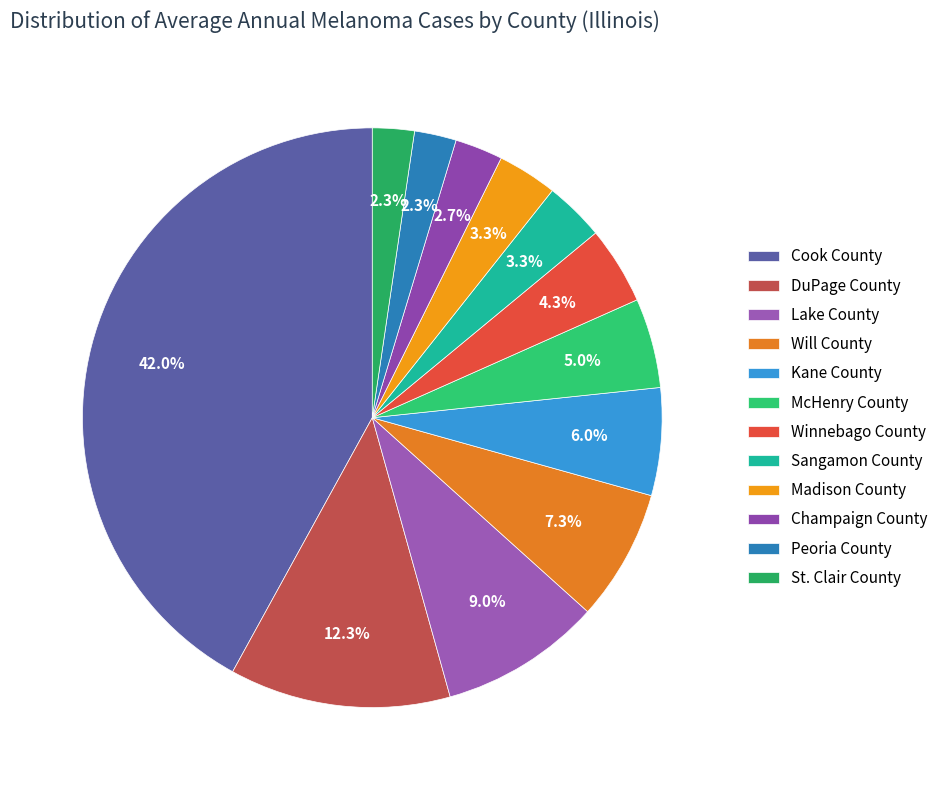

How many segments does this pie chart have?

12